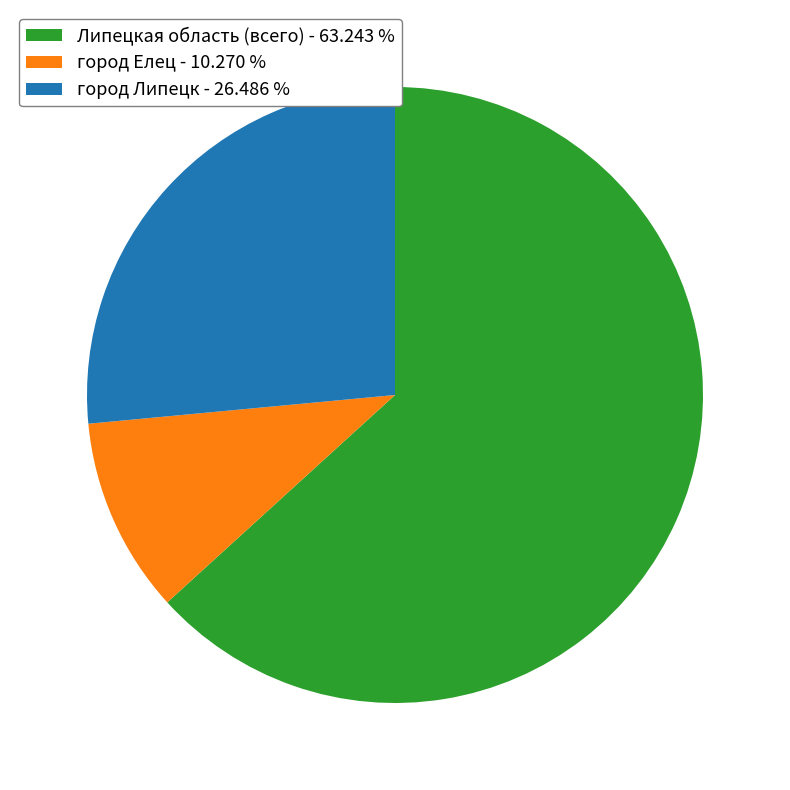

Between город Липецк - 26.486 % and город Елец - 10.270 %, which is larger?

город Липецк - 26.486 %